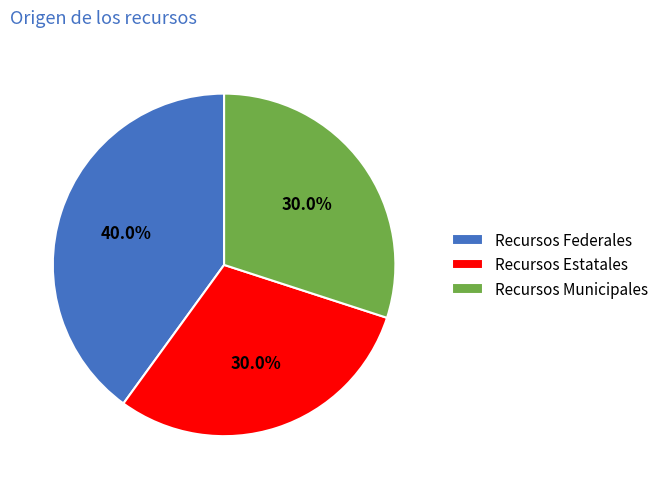

How many slices are in this pie chart?

3